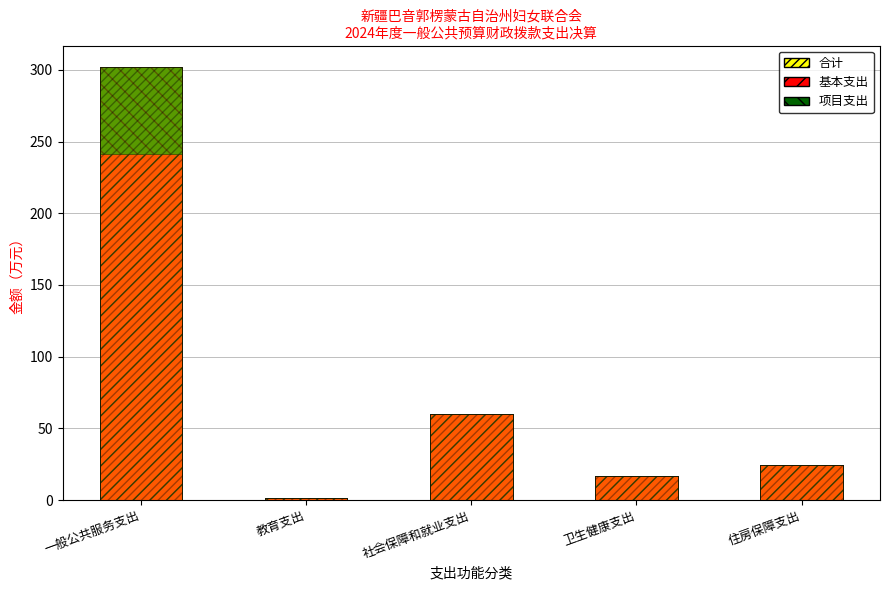

Which series has the largest total across all categories?

合计